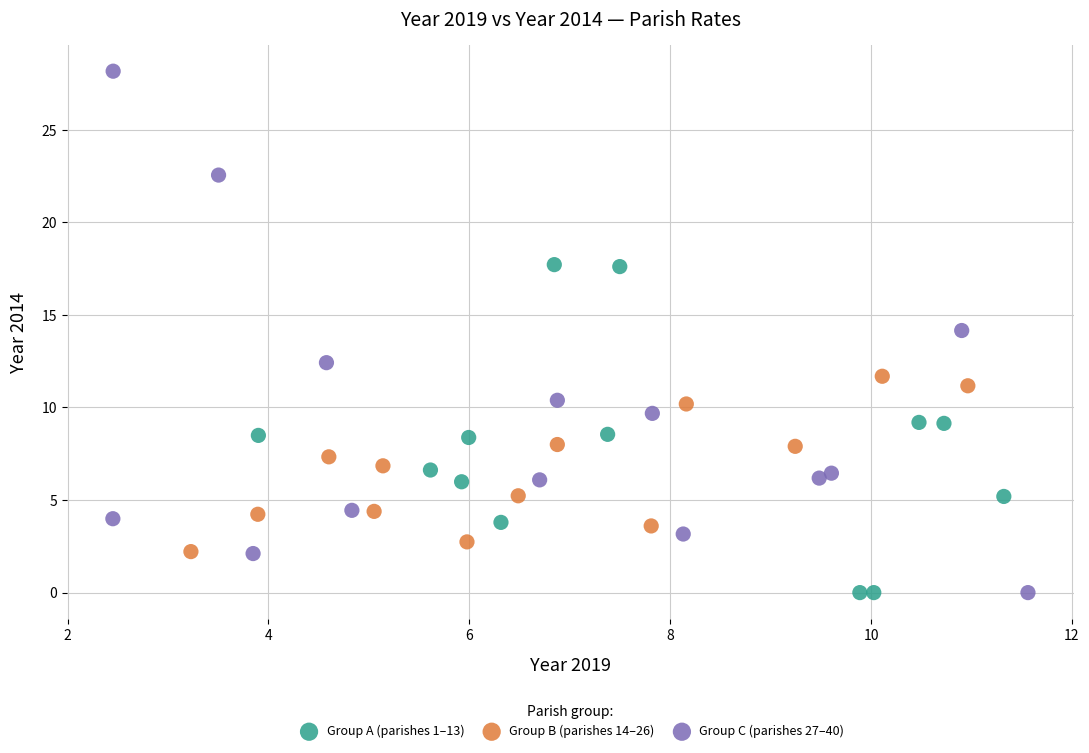

Which series has the largest Y range (max minus min)?

Group C (parishes 27–40)